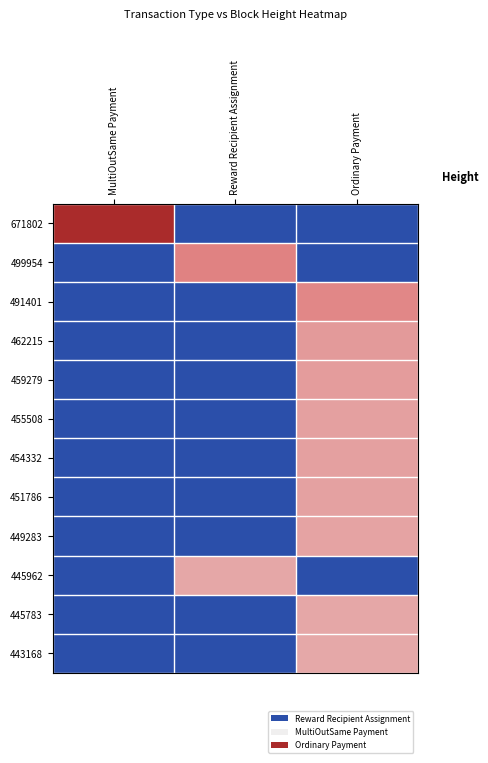

At how many categories does at least one series exceed 93447?

3